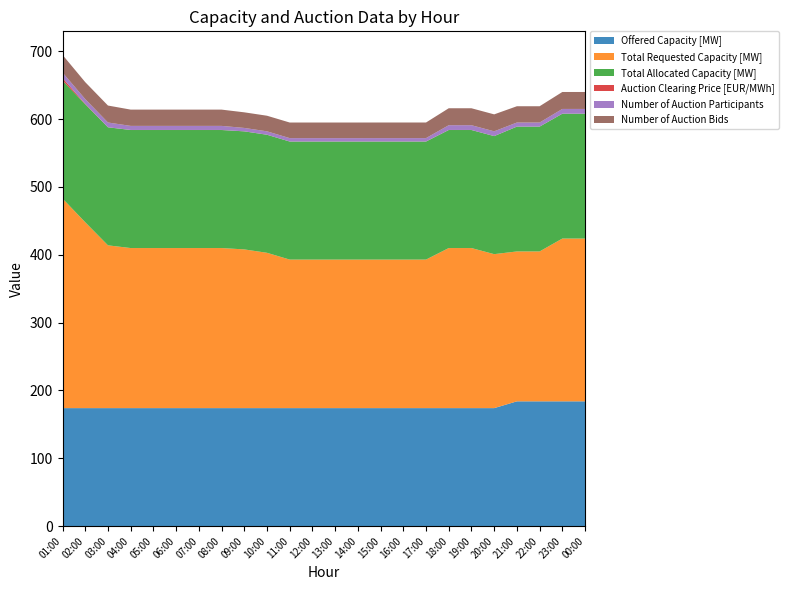

Reading left to right, what are all the values shown in this chart?

Offered Capacity [MW]: 01:00=174.0	02:00=174.0	03:00=174.0	04:00=174.0	05:00=174.0	06:00=174.0	07:00=174.0	08:00=174.0	09:00=174.0	10:00=174.0	11:00=174.0	12:00=174.0	13:00=174.0	14:00=174.0	15:00=174.0	16:00=174.0	17:00=174.0	18:00=174.0	19:00=174.0	20:00=174.0	21:00=184.0	22:00=184.0	23:00=184.0	00:00=184.0
Total Requested Capacity [MW]: 01:00=309.0	02:00=274.0	03:00=240.0	04:00=236.0	05:00=236.0	06:00=236.0	07:00=236.0	08:00=236.0	09:00=234.0	10:00=229.0	11:00=219.0	12:00=219.0	13:00=219.0	14:00=219.0	15:00=219.0	16:00=219.0	17:00=219.0	18:00=236.0	19:00=236.0	20:00=227.0	21:00=221.0	22:00=221.0	23:00=240.0	00:00=240.0
Total Allocated Capacity [MW]: 01:00=174.0	02:00=174.0	03:00=174.0	04:00=174.0	05:00=174.0	06:00=174.0	07:00=174.0	08:00=174.0	09:00=174.0	10:00=174.0	11:00=174.0	12:00=174.0	13:00=174.0	14:00=174.0	15:00=174.0	16:00=174.0	17:00=174.0	18:00=174.0	19:00=174.0	20:00=174.0	21:00=184.0	22:00=184.0	23:00=184.0	00:00=184.0
Auction Clearing Price [EUR/MWh]: 01:00=3.8	02:00=0.6	03:00=0.1	04:00=0.1	05:00=0.1	06:00=0.1	07:00=0.1	08:00=0.1	09:00=0.1	10:00=0.1	11:00=0.1	12:00=0.1	13:00=0.1	14:00=0.1	15:00=0.1	16:00=0.1	17:00=0.1	18:00=0.1	19:00=0.1	20:00=0.1	21:00=0.1	22:00=0.1	23:00=0.1	00:00=0.1
Number of Auction Participants: 01:00=8.0	02:00=7.0	03:00=7.0	04:00=6.0	05:00=6.0	06:00=6.0	07:00=6.0	08:00=6.0	09:00=5.0	10:00=5.0	11:00=5.0	12:00=5.0	13:00=5.0	14:00=5.0	15:00=5.0	16:00=5.0	17:00=5.0	18:00=7.0	19:00=7.0	20:00=7.0	21:00=6.0	22:00=6.0	23:00=7.0	00:00=7.0
Number of Auction Bids: 01:00=26.0	02:00=25.0	03:00=25.0	04:00=24.0	05:00=24.0	06:00=24.0	07:00=24.0	08:00=24.0	09:00=23.0	10:00=23.0	11:00=23.0	12:00=23.0	13:00=23.0	14:00=23.0	15:00=23.0	16:00=23.0	17:00=23.0	18:00=25.0	19:00=25.0	20:00=25.0	21:00=24.0	22:00=24.0	23:00=25.0	00:00=25.0